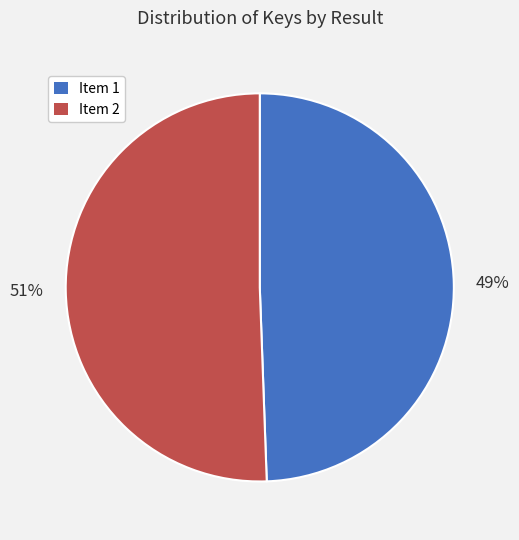

To the nearest percent, what is the average slice percentage?

50%